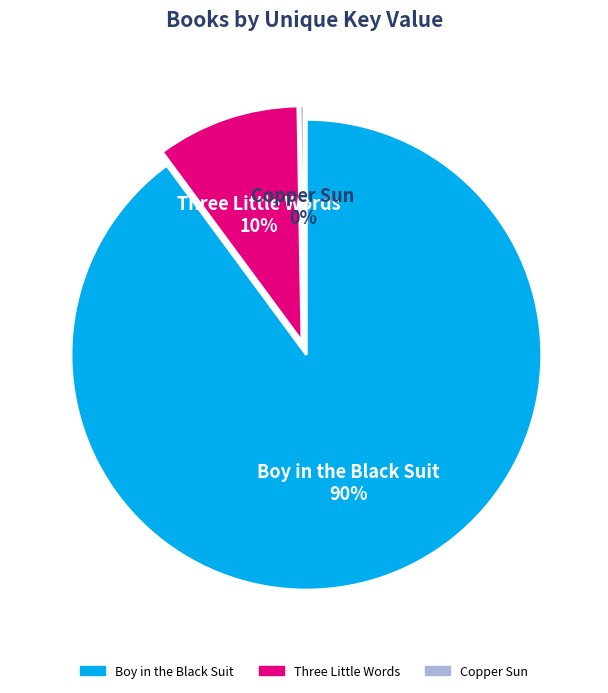

What is the change in value from Boy in the Black Suit to Copper Sun?

-402439165